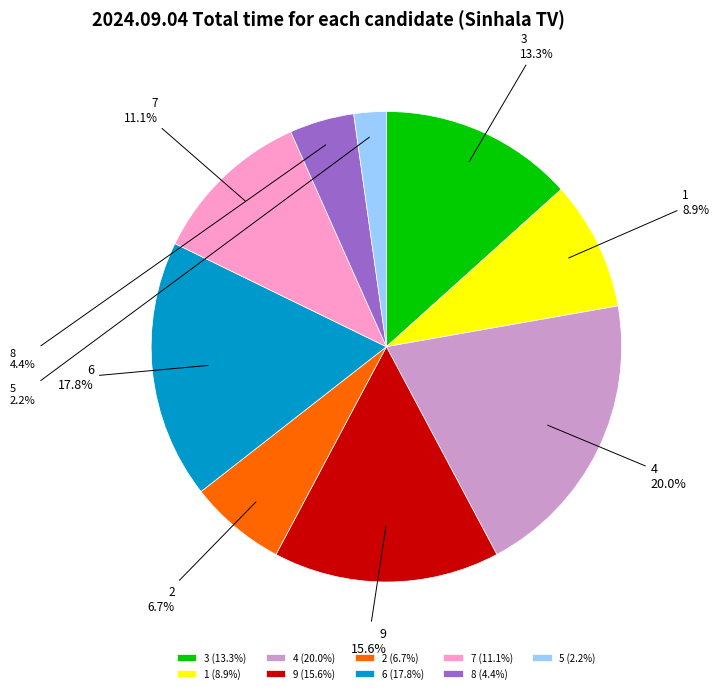

Which slice is the largest?

4